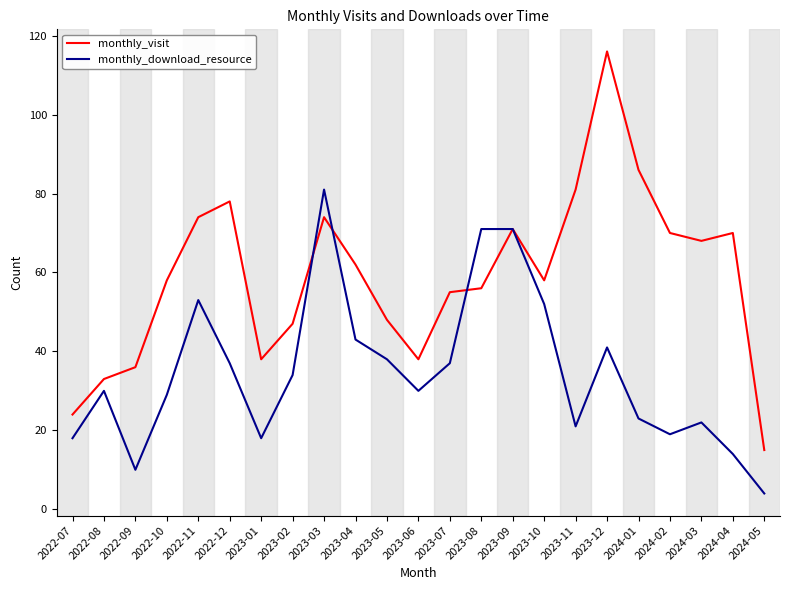

Rank the series by their average value, from lowest to highest.

monthly_download_resource, monthly_visit